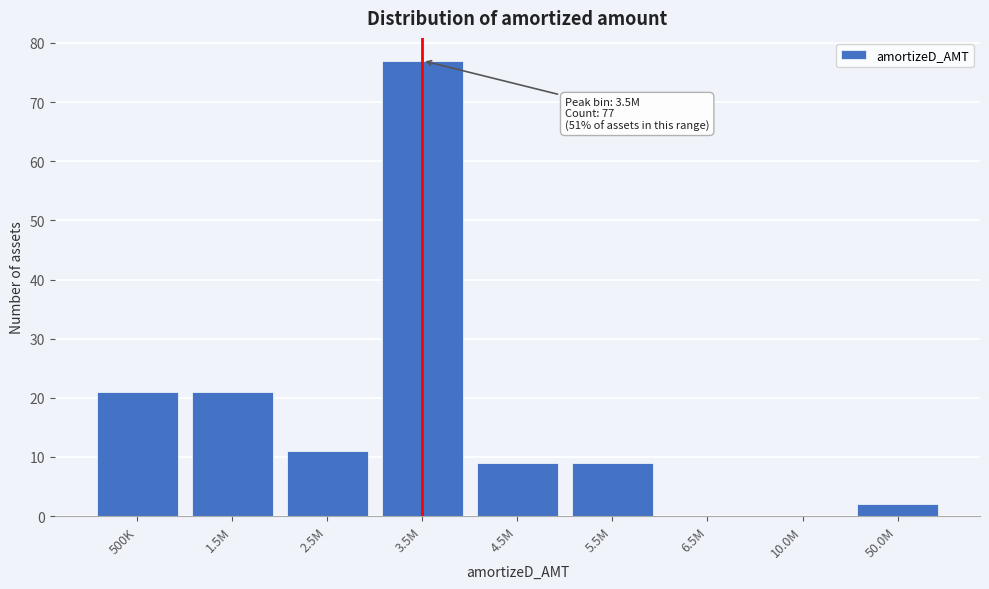

Reading left to right, list all the values displayed in this chart.

500K=21	1.5M=21	2.5M=11	3.5M=77	4.5M=9	5.5M=9	6.5M=0	10.0M=0	50.0M=2